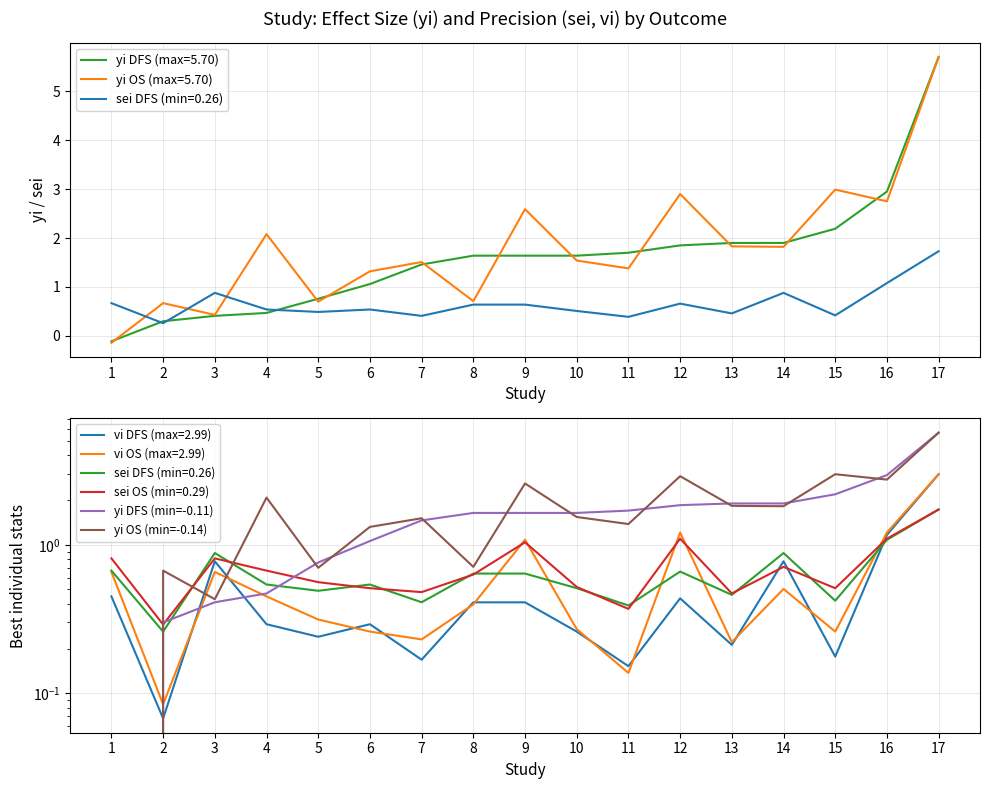

What is the smallest value displayed?

-0.1